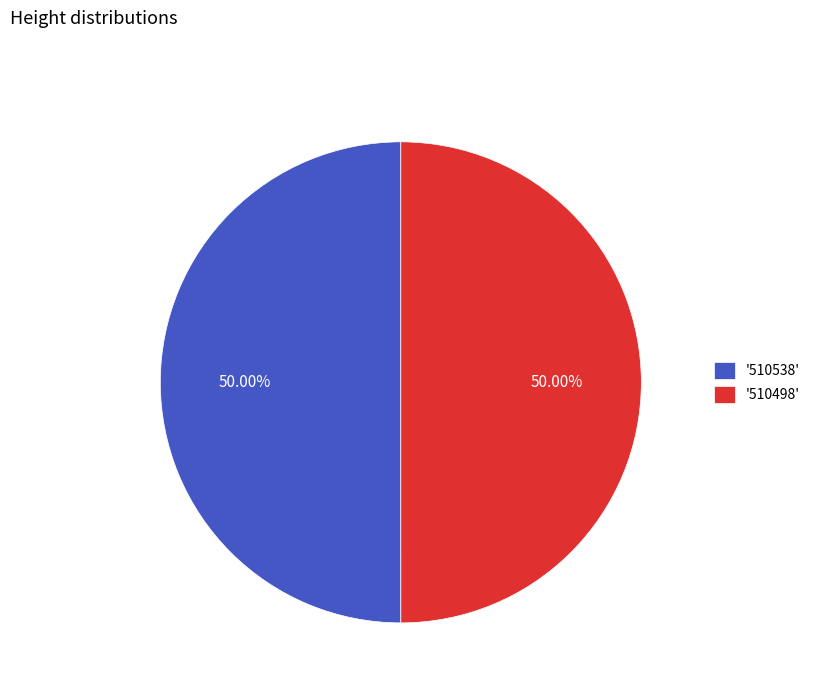

What is the ratio of the value at '510498' to the value at '510538'?

1.0